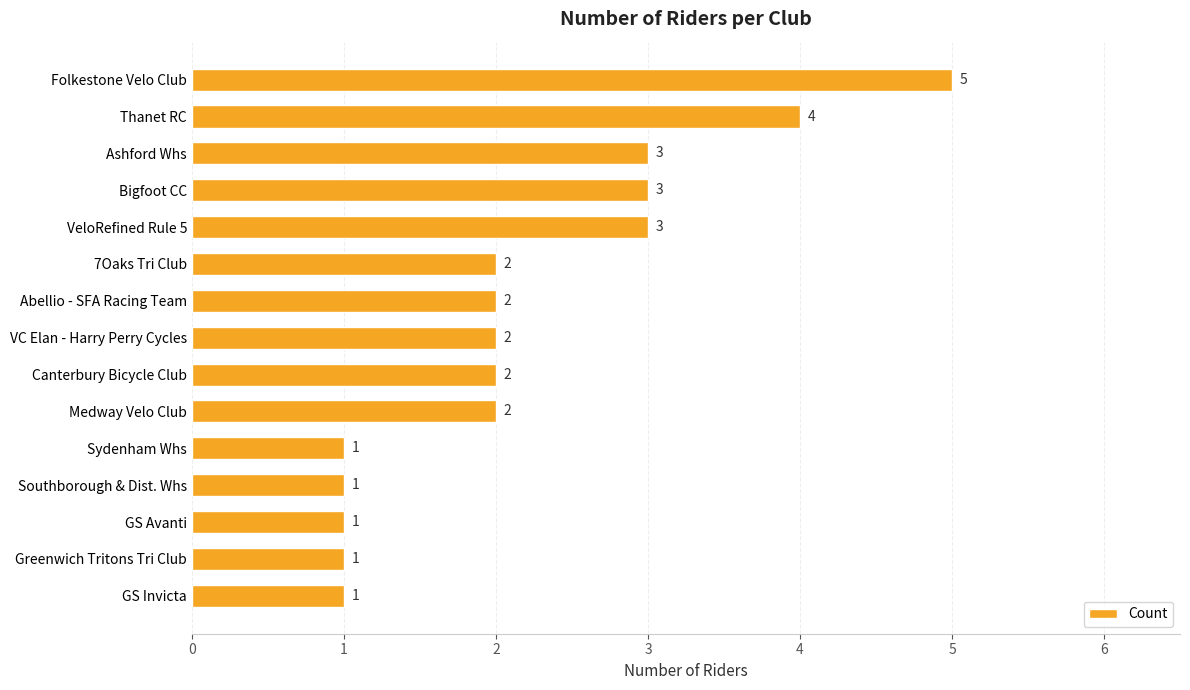

The value at Sydenham Whs is 2. True or false?

False